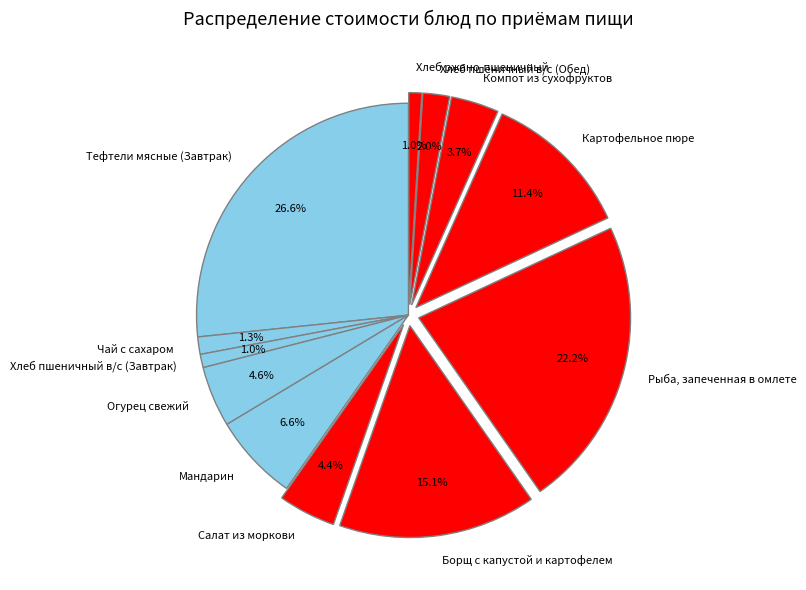

To the nearest percent, what percentage of the pie is Огурец свежий?

5%